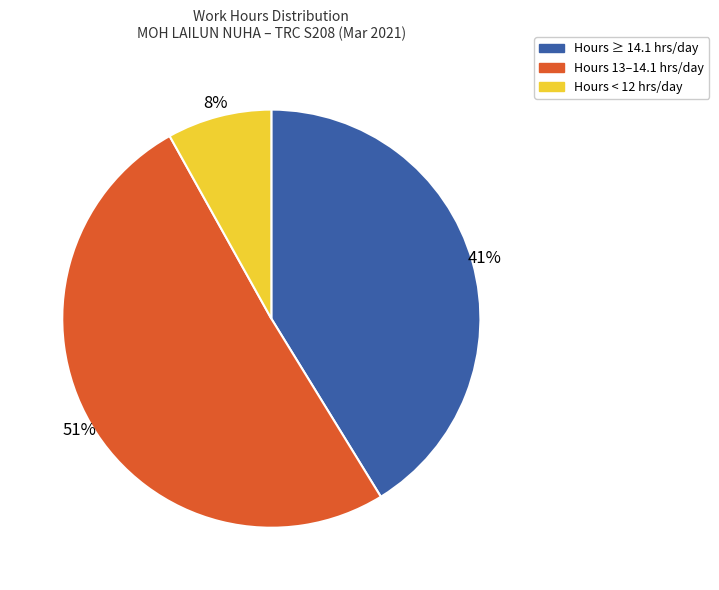

Is there any slice that represents more than half of the pie?

Yes